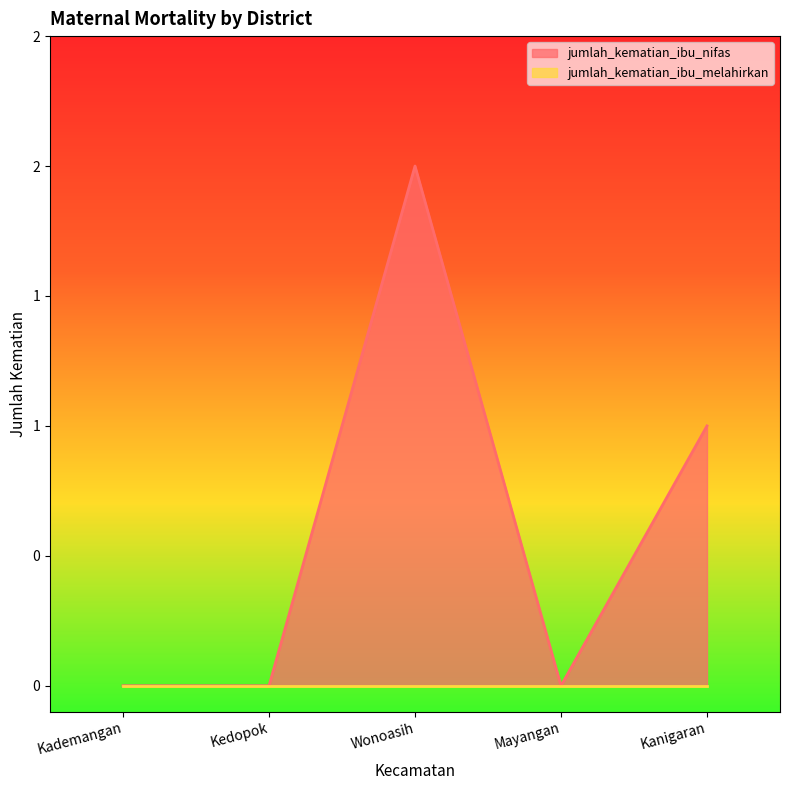

Is it true that the value at Kanigaran is 1?

False